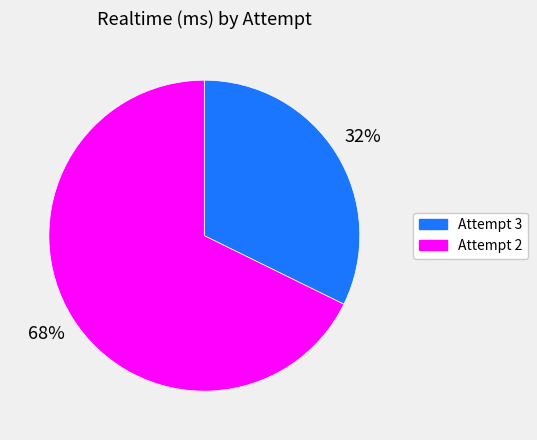

Which category has the smallest portion of the pie?

Attempt 3